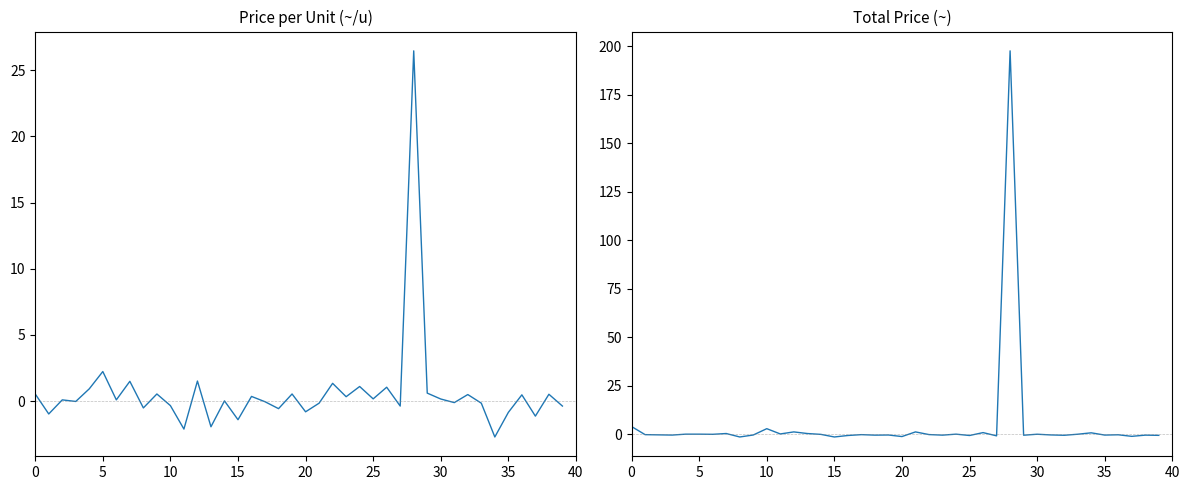

How many values in the Price per Unit (~/u) series exceed 0?

22